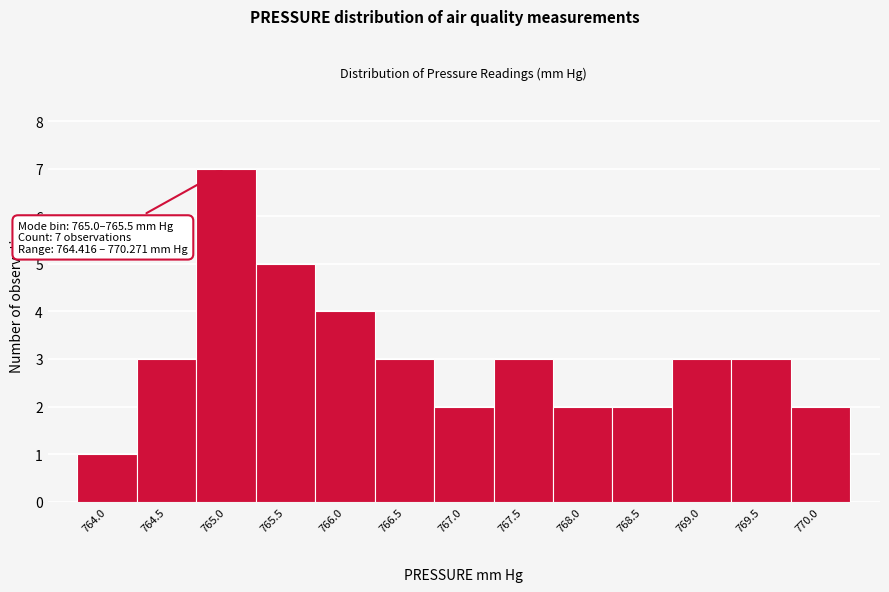

Reading left to right, what are all the values shown in this chart?

1	3	7	5	4	3	2	3	2	2	3	3	2